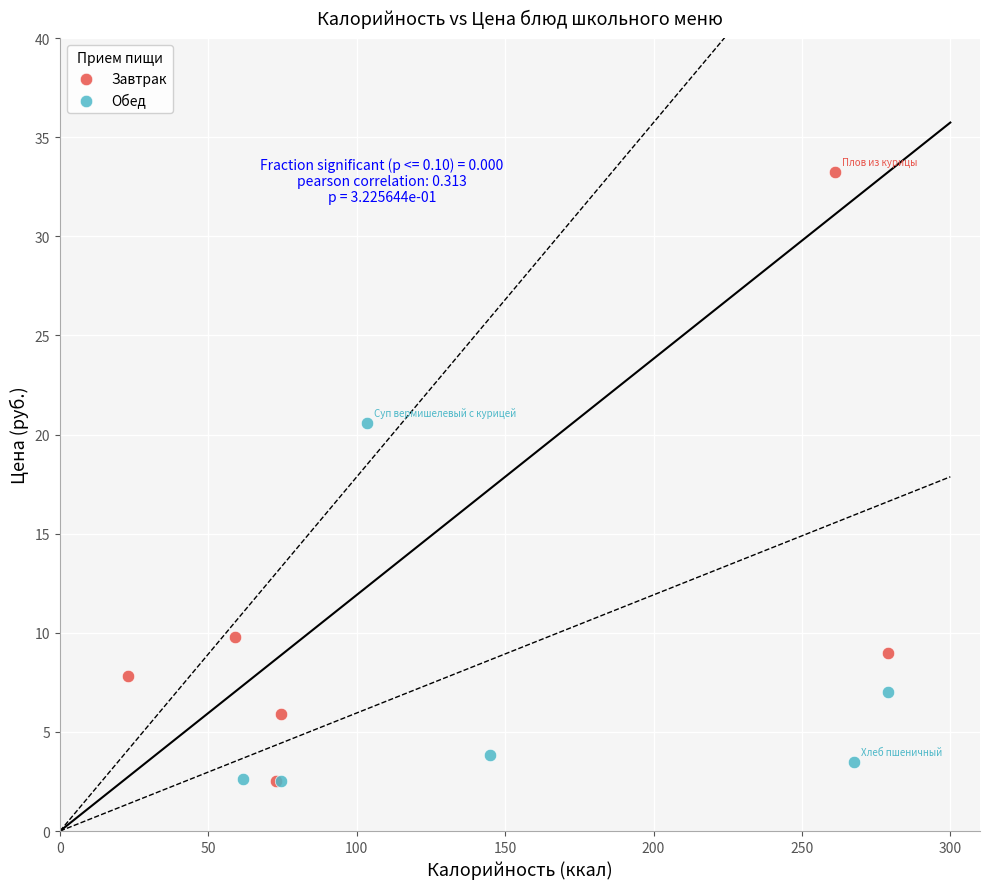

Which series has the largest Y range (max minus min)?

Завтрак